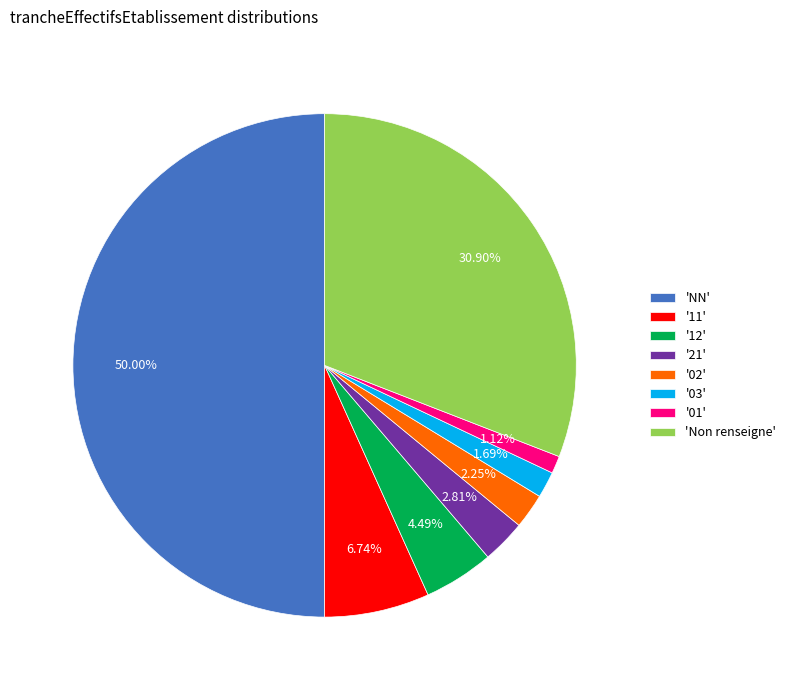

Which has a higher value, '02' or 'Non renseigne'?

'Non renseigne'